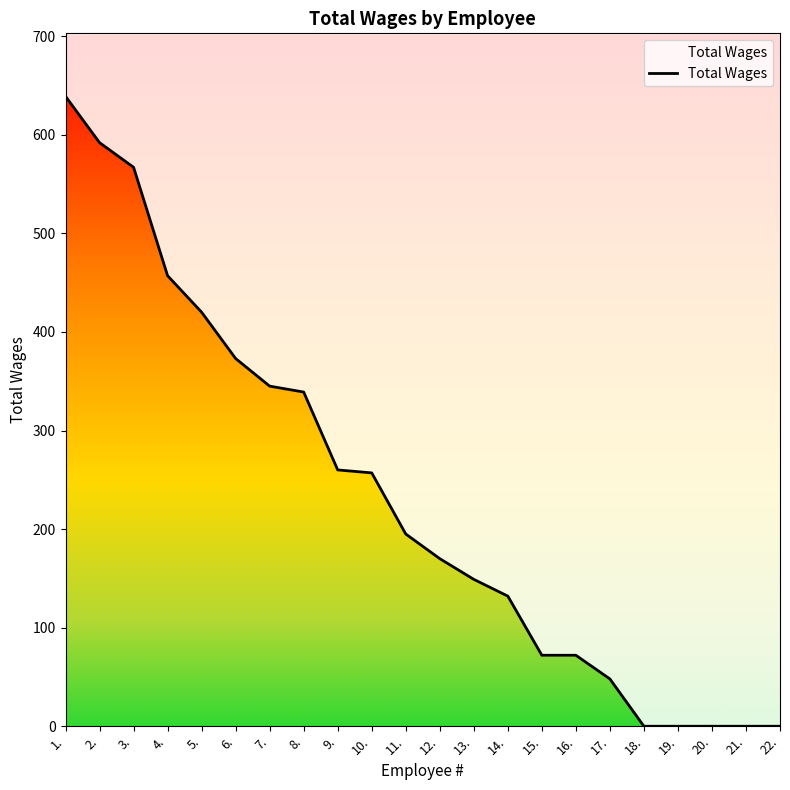

Count the number of data series in this chart.

1